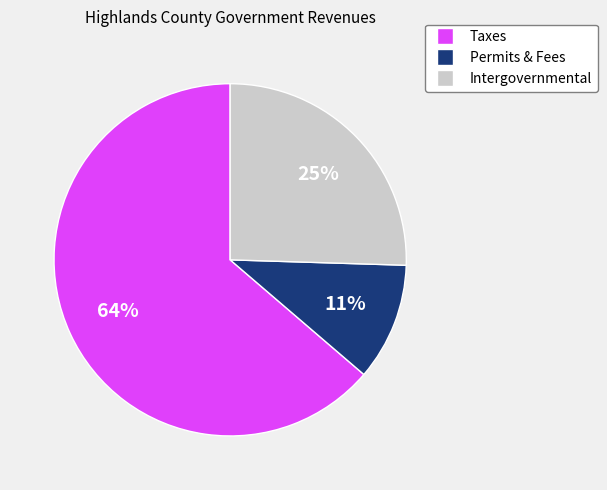

To the nearest percent, what is the difference between the largest and smallest slice percentages?

53%